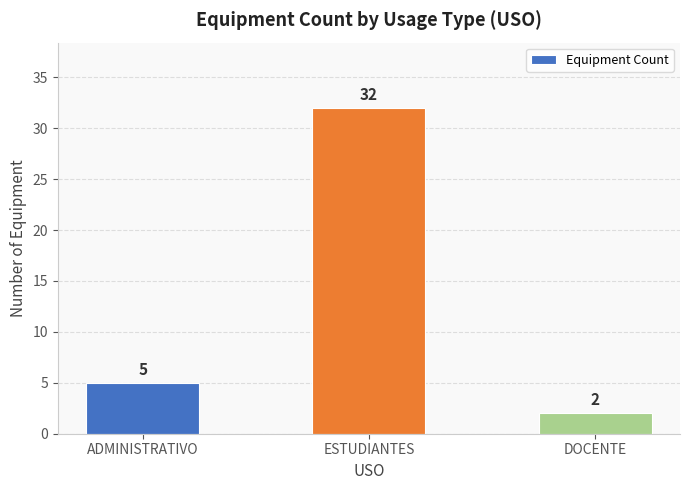

What is the average value?

13